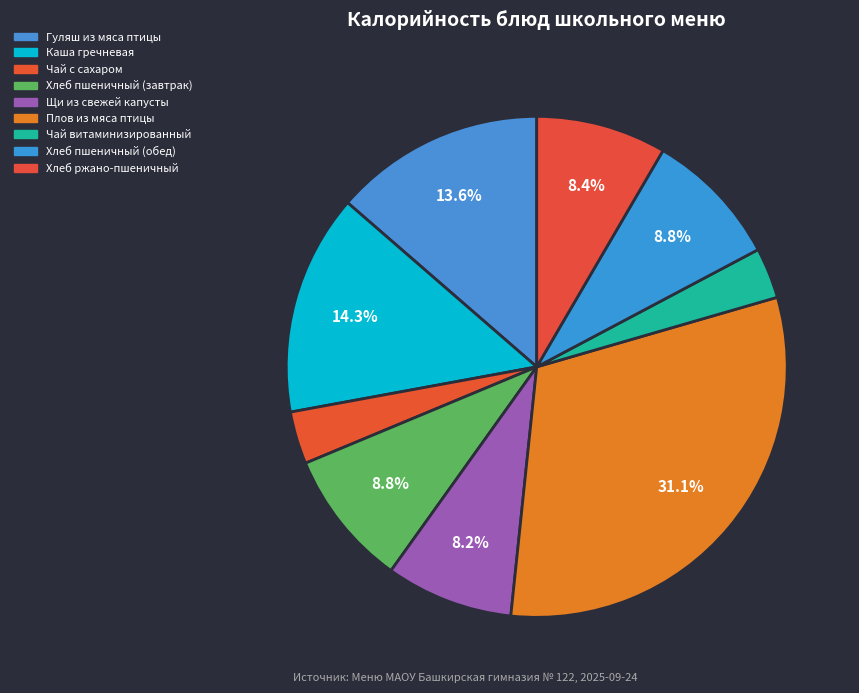

To the nearest percent, what percentage of the pie is Чай витаминизированный?

3%